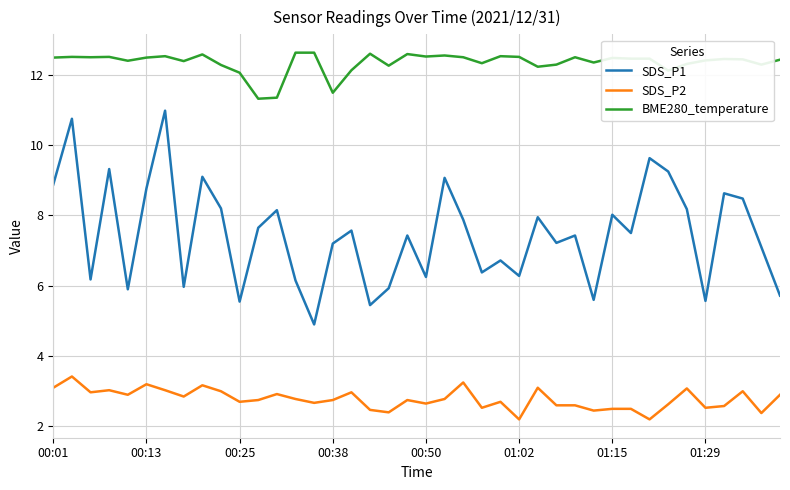

What is the difference between the maximum and minimum values in the SDS_P1 series?

6.1